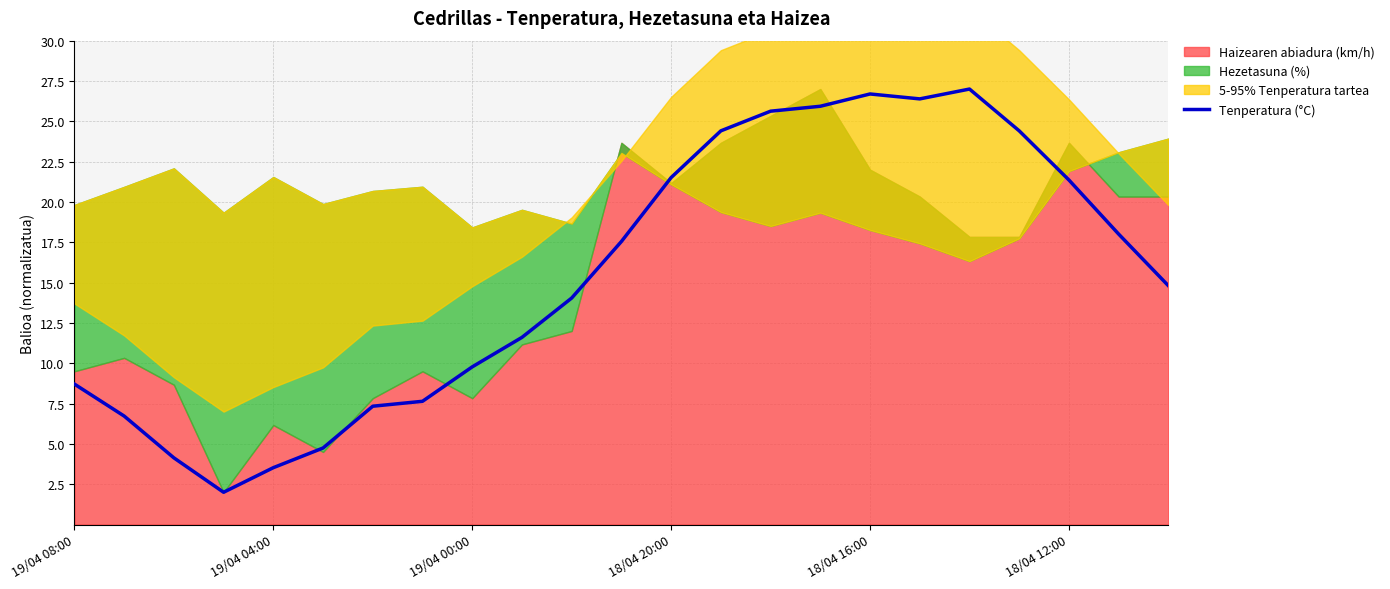

The Tenperatura (°C) series shows 11.8 at 18/04 16:00. True or false?

False